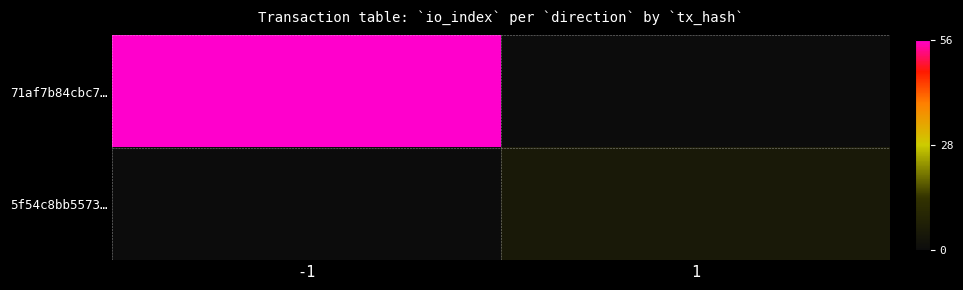

Which has a higher value, 1 or -1?

-1